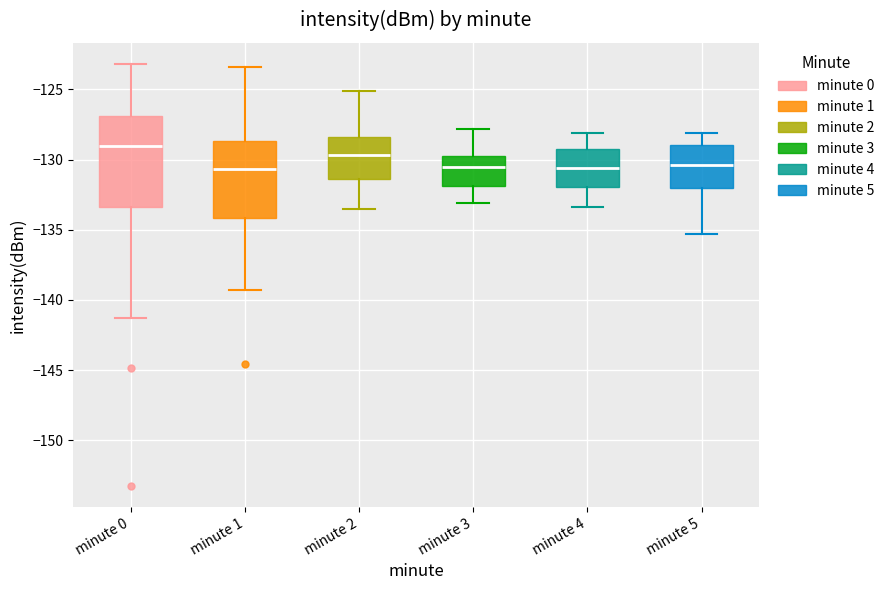

Reading left to right, read every box against the y-axis: the position of its median line, the range the box covers, and the ends of its whiskers. The values are not printed on the chart, so give them approximately, as read against the axis.

minute 0: median -129.0, box -133.5 to -127.0, whiskers -141.5 to -123.0
minute 1: median -130.5, box -134.0 to -128.5, whiskers -139.5 to -123.5
minute 2: median -129.5, box -131.5 to -128.5, whiskers -133.5 to -125.0
minute 3: median -130.5, box -132.0 to -129.5, whiskers -133.0 to -128.0
minute 4: median -130.5, box -132.0 to -129.0, whiskers -133.5 to -128.0
minute 5: median -130.5, box -132.0 to -129.0, whiskers -135.5 to -128.0